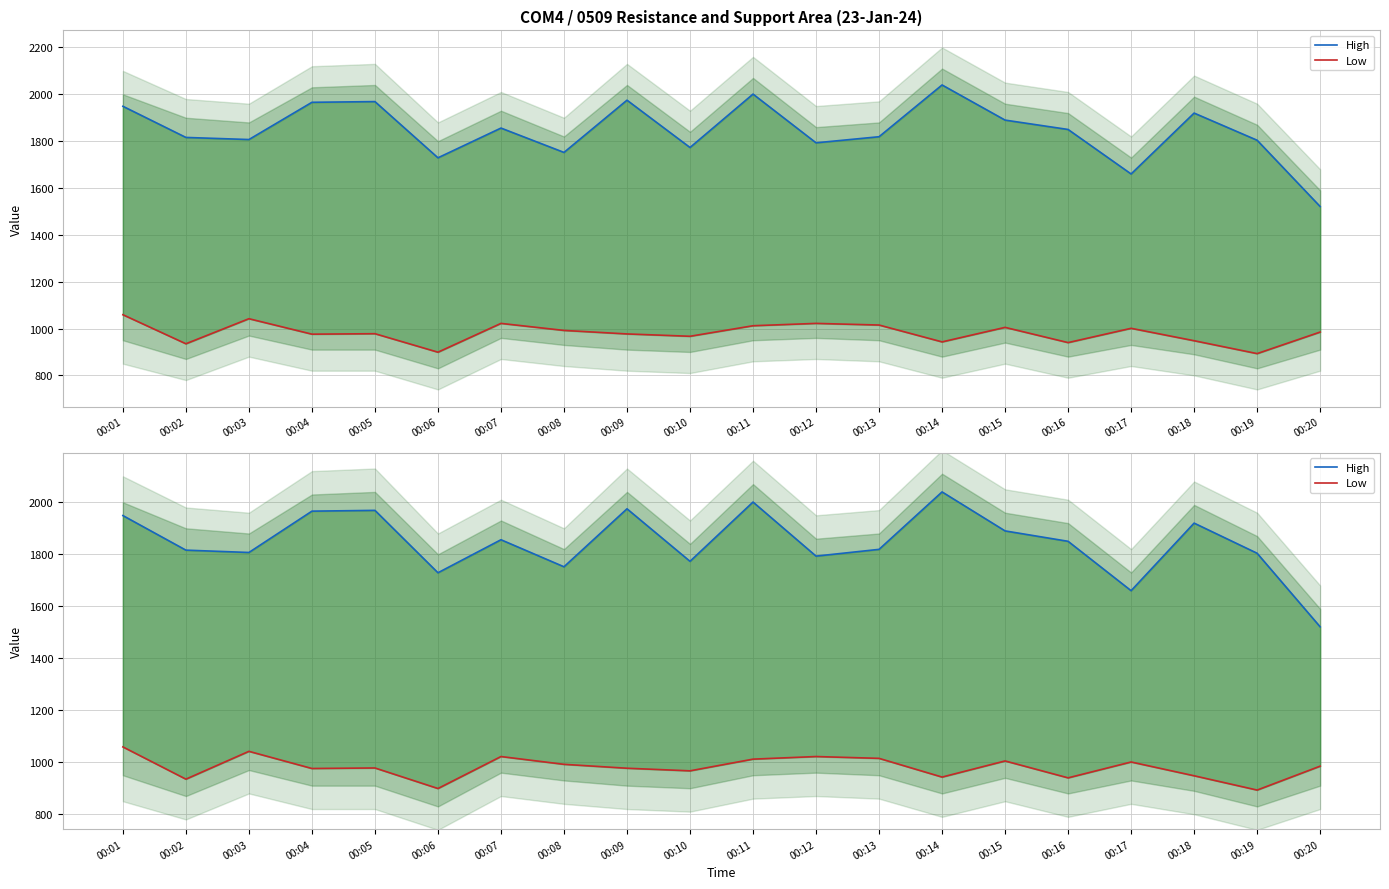

Reading left to right, what are all the values shown in this chart?

High: 00:01=1949	00:02=1816	00:03=1807	00:04=1966	00:05=1969	00:06=1729	00:07=1856	00:08=1752	00:09=1975	00:10=1773	00:11=2001	00:12=1793	00:13=1819	00:14=2040	00:15=1890	00:16=1850	00:17=1660	00:18=1920	00:19=1804	00:20=1521
Low: 00:01=1059	00:02=935	00:03=1042	00:04=976	00:05=978	00:06=899	00:07=1022	00:08=992	00:09=977	00:10=967	00:11=1012	00:12=1022	00:13=1015	00:14=943	00:15=1005	00:16=940	00:17=1001	00:18=948	00:19=893	00:20=985